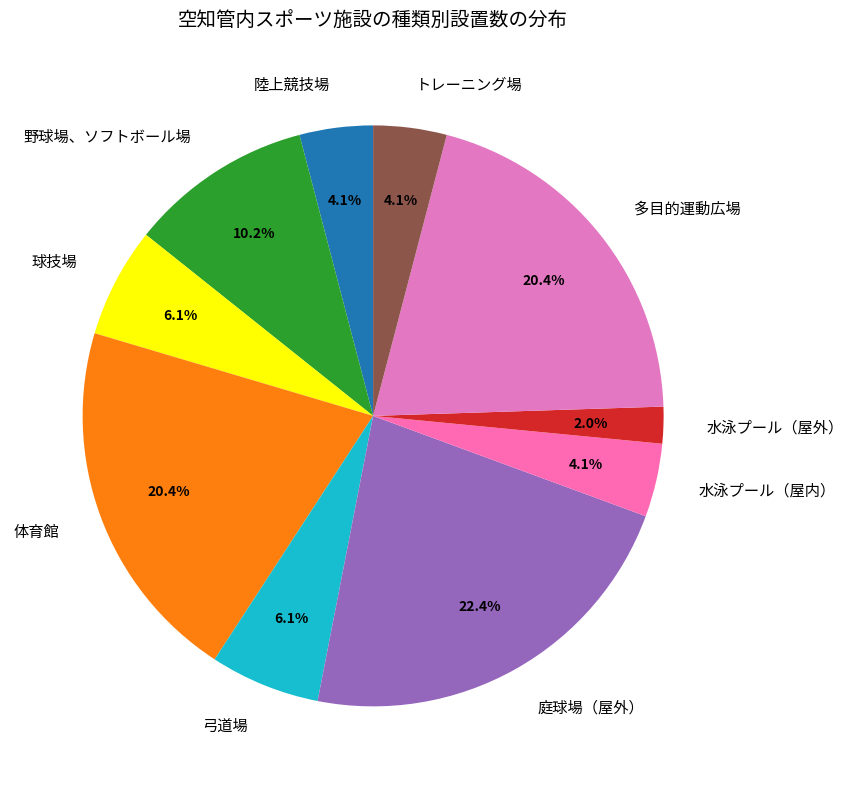

To the nearest percent, what is the difference between the largest and smallest slice percentages?

20%